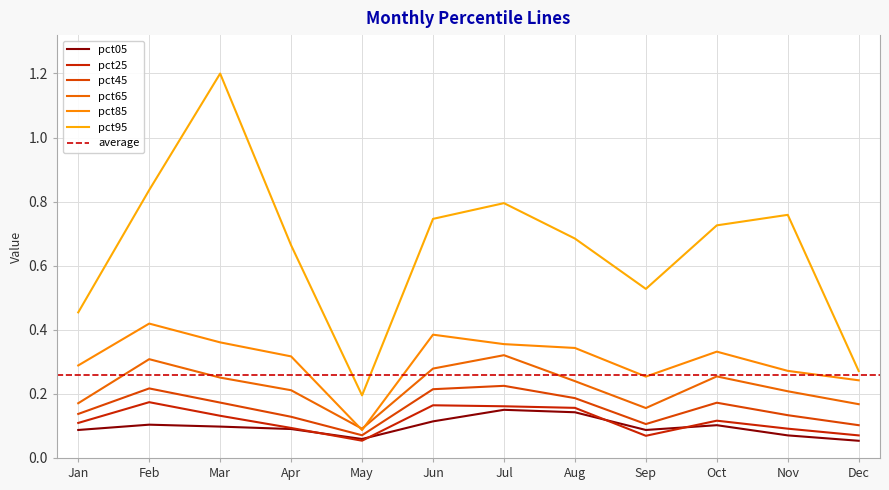

Is this an area chart (filled region under the line)?

No